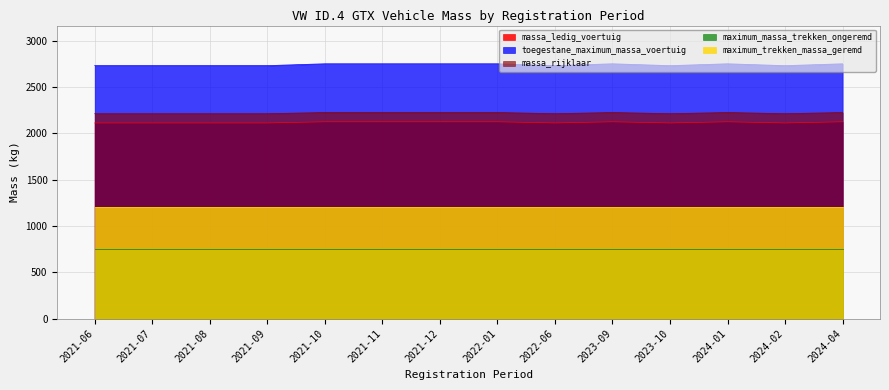

True or false: toegestane_maximum_massa_voertuig and massa_ledig_voertuig intersect in this chart.

False